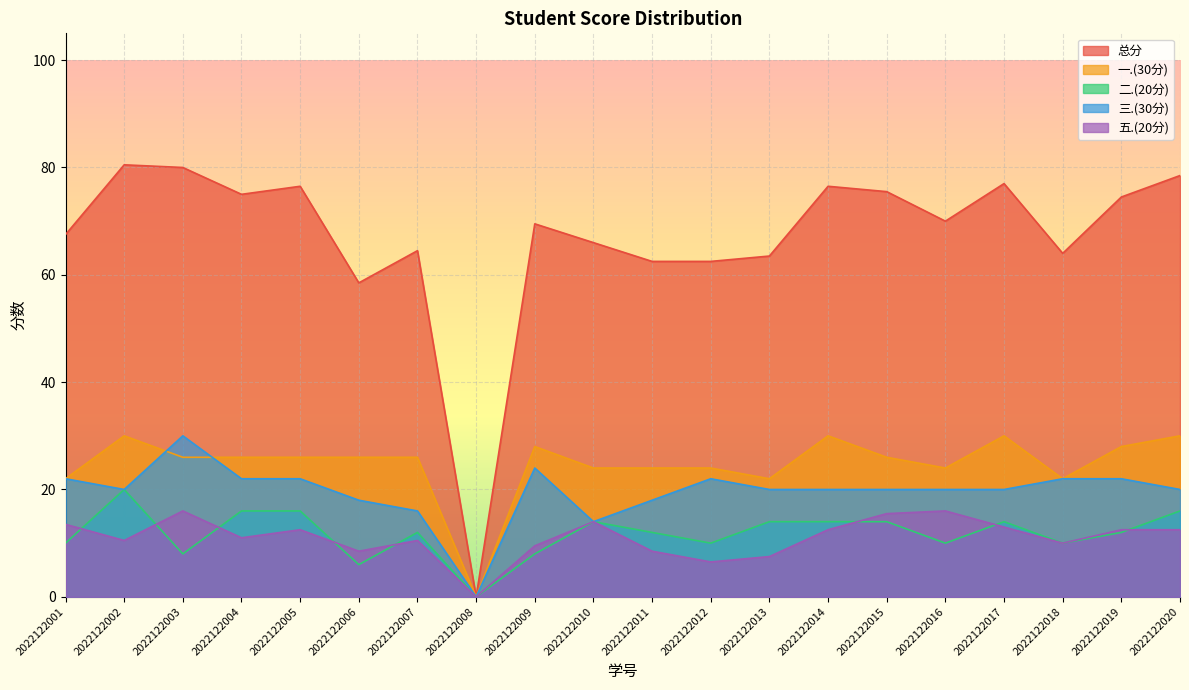

Reading right to left, list all the values displayed in this chart.

总分: 2022122020=78.5	2022122019=74.5	2022122018=64.0	2022122017=77.0	2022122016=70.0	2022122015=75.5	2022122014=76.5	2022122013=63.5	2022122012=62.5	2022122011=62.5	2022122010=66.0	2022122009=69.5	2022122008=0.0	2022122007=64.5	2022122006=58.5	2022122005=76.5	2022122004=75.0	2022122003=80.0	2022122002=80.5	2022122001=67.5
一.(30分): 2022122020=30.0	2022122019=28.0	2022122018=22.0	2022122017=30.0	2022122016=24.0	2022122015=26.0	2022122014=30.0	2022122013=22.0	2022122012=24.0	2022122011=24.0	2022122010=24.0	2022122009=28.0	2022122008=0.0	2022122007=26.0	2022122006=26.0	2022122005=26.0	2022122004=26.0	2022122003=26.0	2022122002=30.0	2022122001=22.0
二.(20分): 2022122020=16.0	2022122019=12.0	2022122018=10.0	2022122017=14.0	2022122016=10.0	2022122015=14.0	2022122014=14.0	2022122013=14.0	2022122012=10.0	2022122011=12.0	2022122010=14.0	2022122009=8.0	2022122008=0.0	2022122007=12.0	2022122006=6.0	2022122005=16.0	2022122004=16.0	2022122003=8.0	2022122002=20.0	2022122001=10.0
三.(30分): 2022122020=20.0	2022122019=22.0	2022122018=22.0	2022122017=20.0	2022122016=20.0	2022122015=20.0	2022122014=20.0	2022122013=20.0	2022122012=22.0	2022122011=18.0	2022122010=14.0	2022122009=24.0	2022122008=0.0	2022122007=16.0	2022122006=18.0	2022122005=22.0	2022122004=22.0	2022122003=30.0	2022122002=20.0	2022122001=22.0
五.(20分): 2022122020=12.5	2022122019=12.5	2022122018=10.0	2022122017=13.0	2022122016=16.0	2022122015=15.5	2022122014=12.5	2022122013=7.5	2022122012=6.5	2022122011=8.5	2022122010=14.0	2022122009=9.5	2022122008=0.0	2022122007=10.5	2022122006=8.5	2022122005=12.5	2022122004=11.0	2022122003=16.0	2022122002=10.5	2022122001=13.5